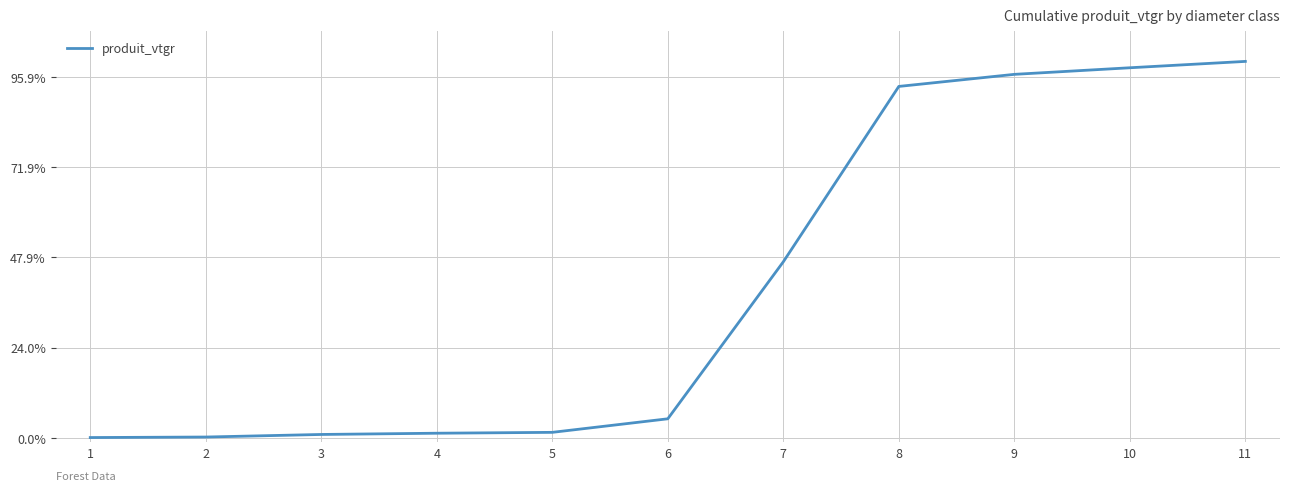

What is the change in value from 6 to 9?

+381.9